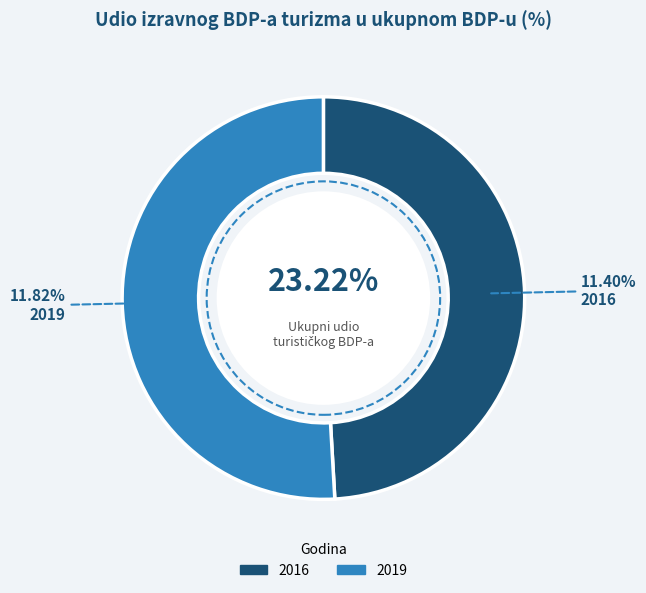

What portion of the pie excludes 2019?

49.1%